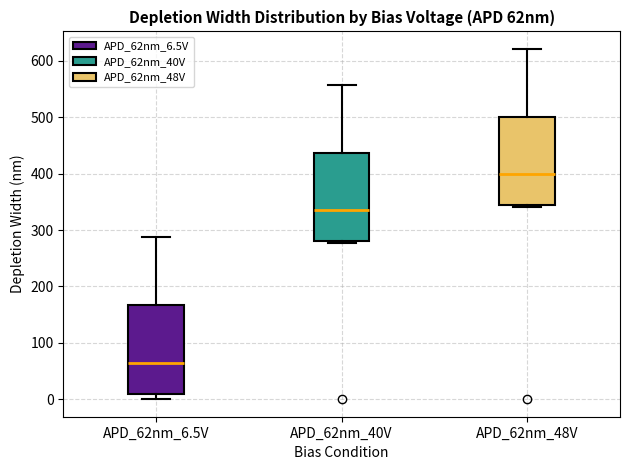

Where is the upper edge of the box for APD_62nm_40V on the y-axis? The values are not printed on the chart, so give them approximately, as read against the axis.

440